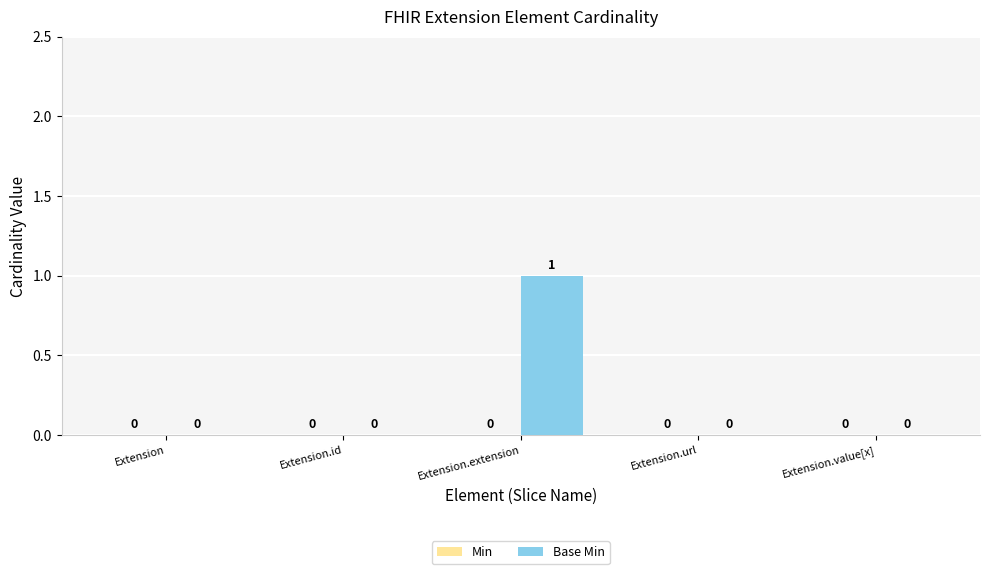

Which label corresponds to the largest value in the chart?

Extension.extension